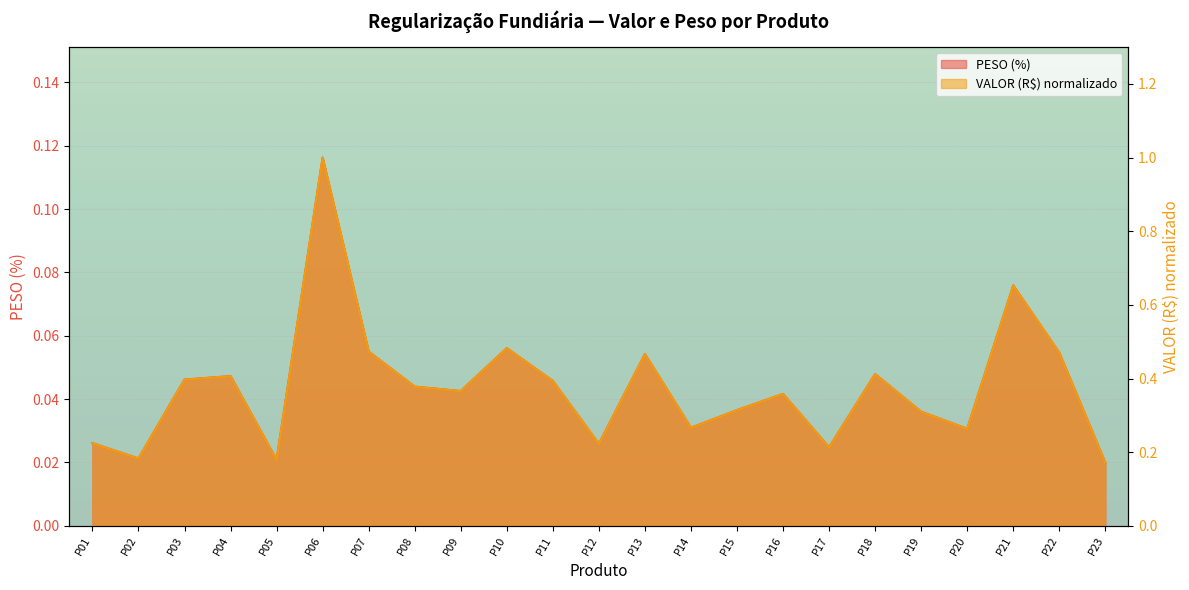

Which series has the widest spread of values?

PESO (%)